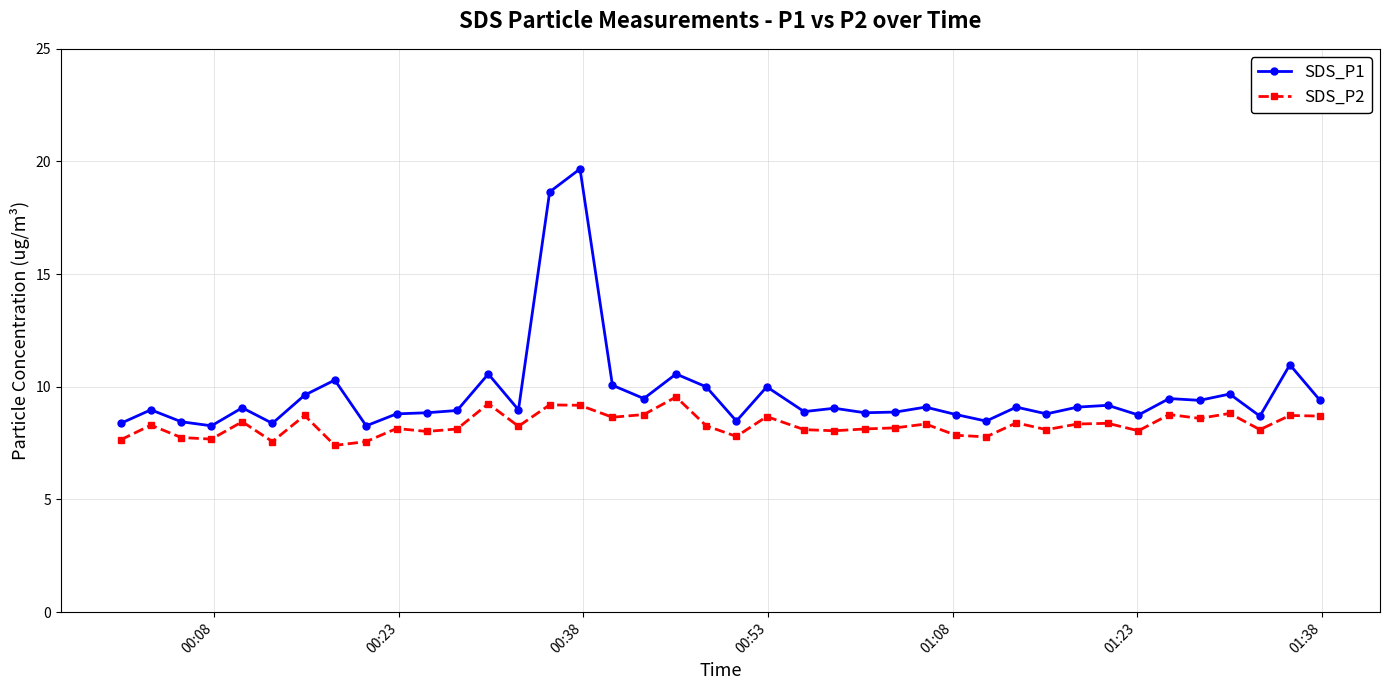

What are all the series names shown in the legend?

SDS_P1, SDS_P2